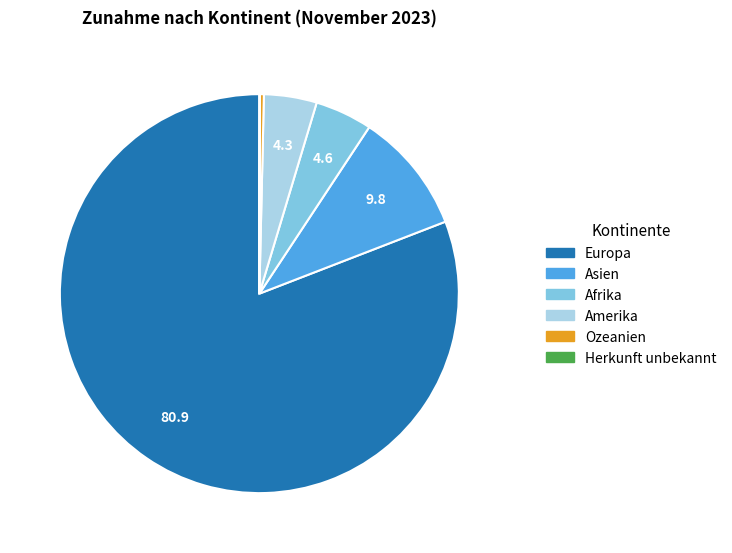

Between Europa and Asien, which is larger?

Europa